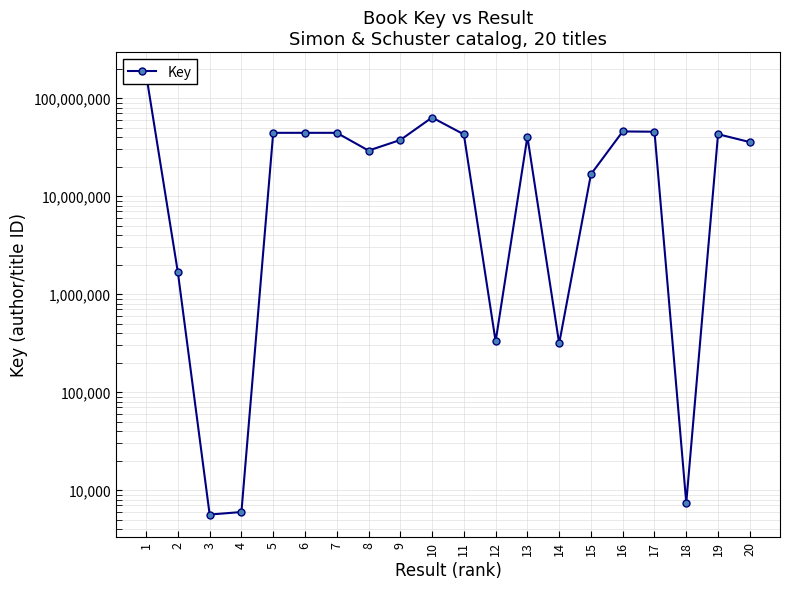

What is the value of the 18th point from the left?

7427